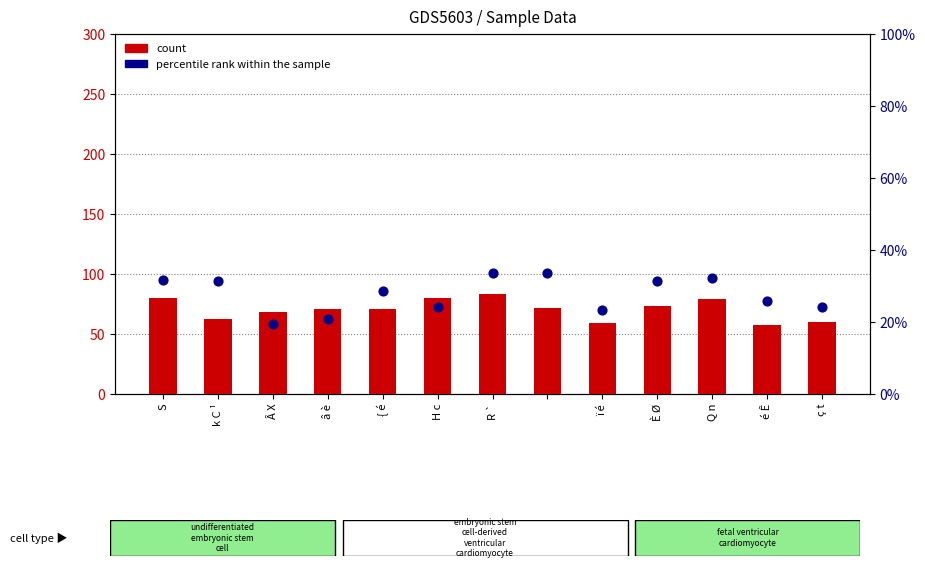

Which series contains the highest Y value?

count